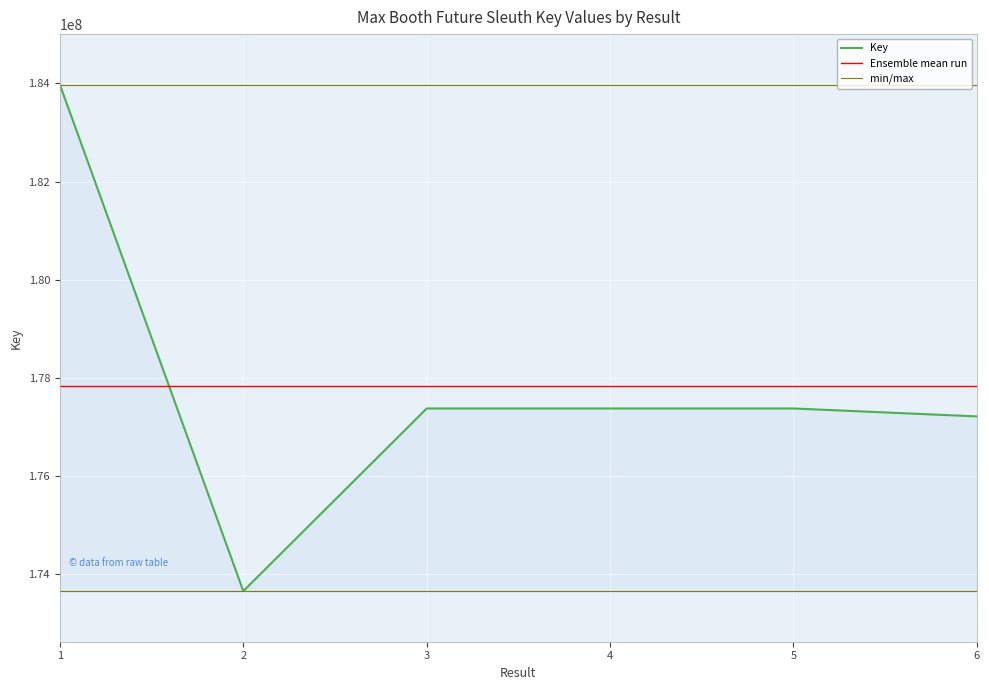

Which label corresponds to the smallest value in the chart?

2